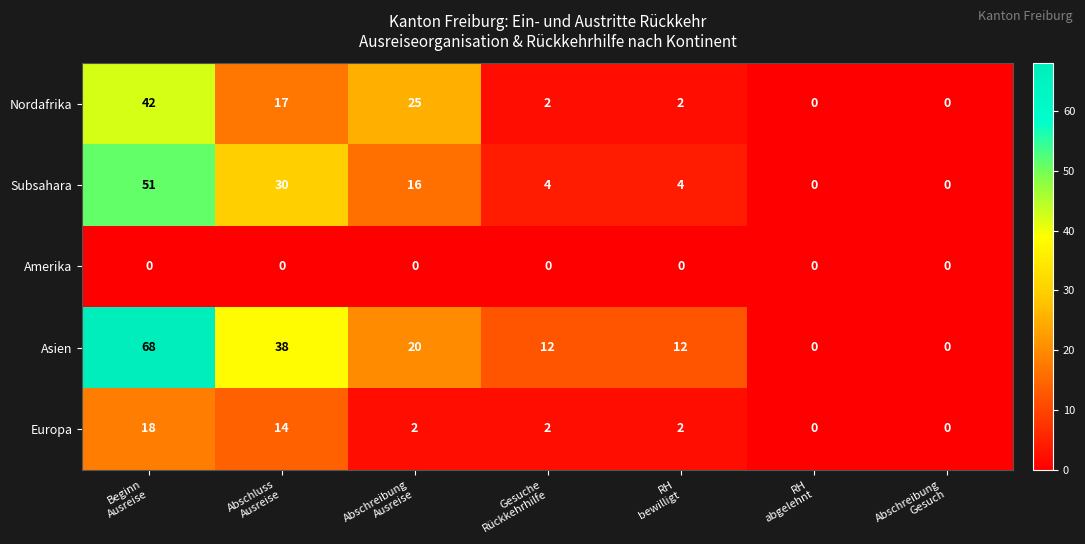

What is the difference between the maximum and minimum values in the Nordafrika series?

42